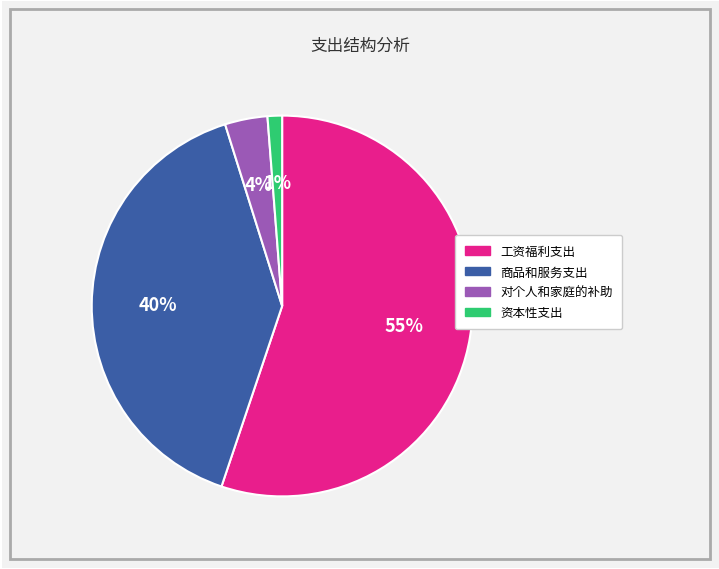

The 资本性支出 slice represents 1% of the pie. True or false?

True